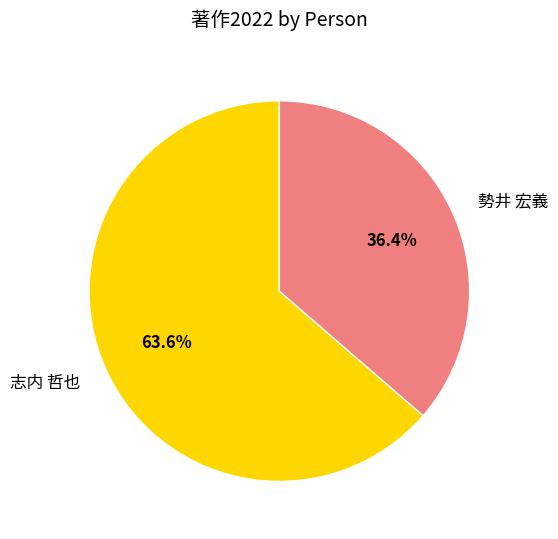

Is it true that 志内 哲也 is 75% of the pie?

False